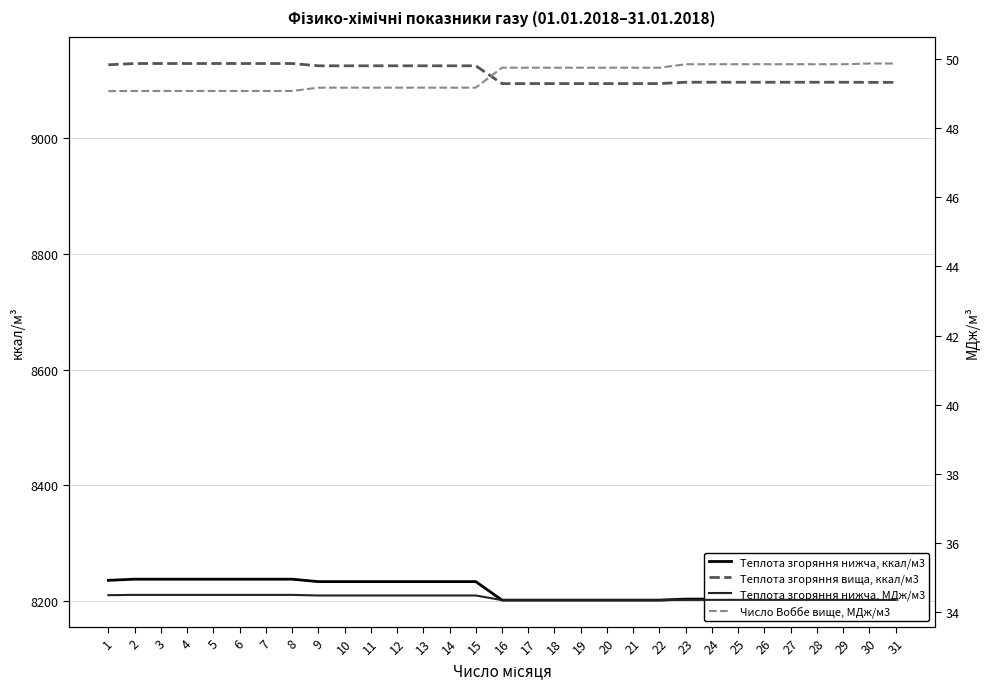

Rank the series at 31 from highest to lowest value.

Теплота згоряння вища, ккал/м3, Теплота згоряння нижча, ккал/м3, Число Воббе вище, МДж/м3, Теплота згоряння нижча, МДж/м3